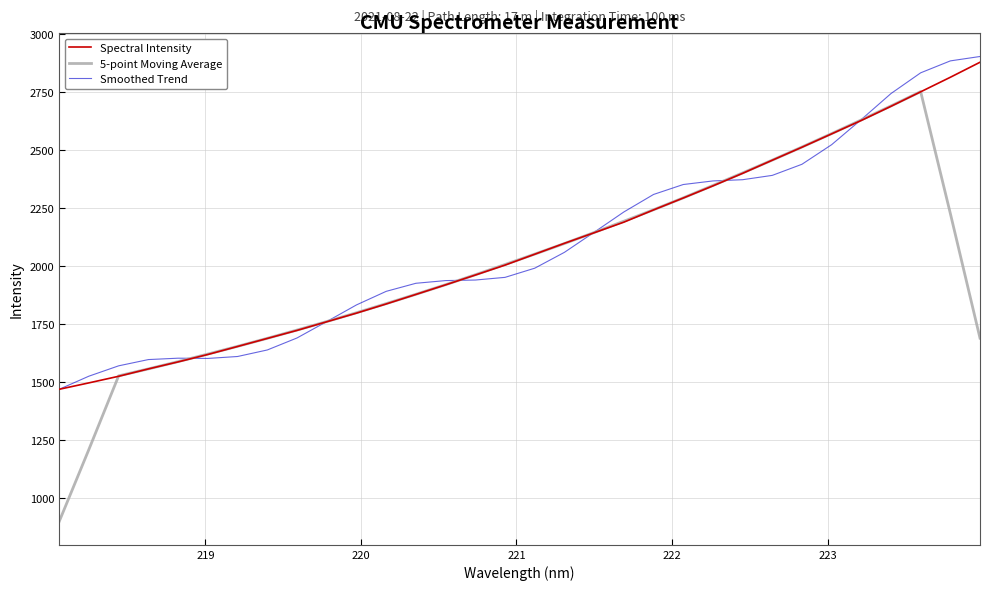

What is the greatest value displayed?

2901.1